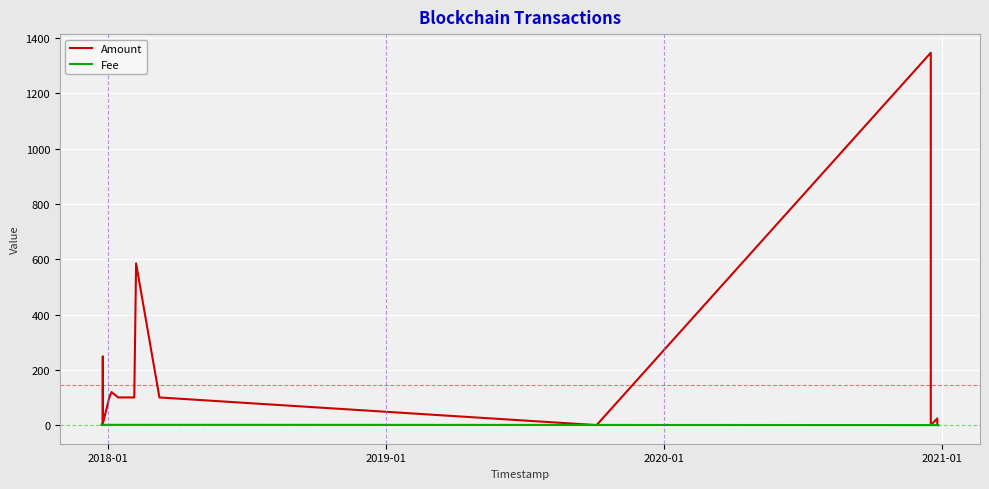

Which series has the largest total across all categories?

Amount